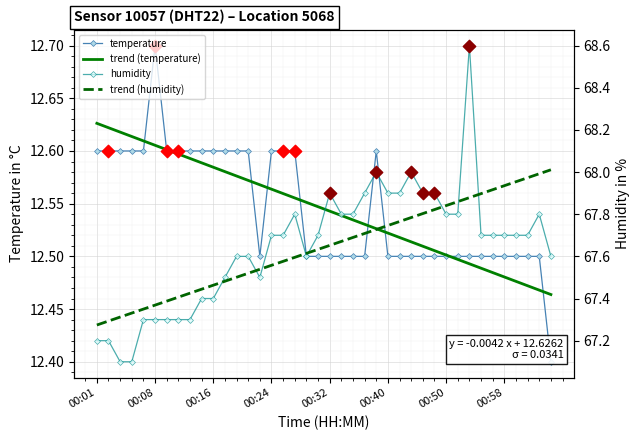

Which series has the largest Y range (max minus min)?

humidity